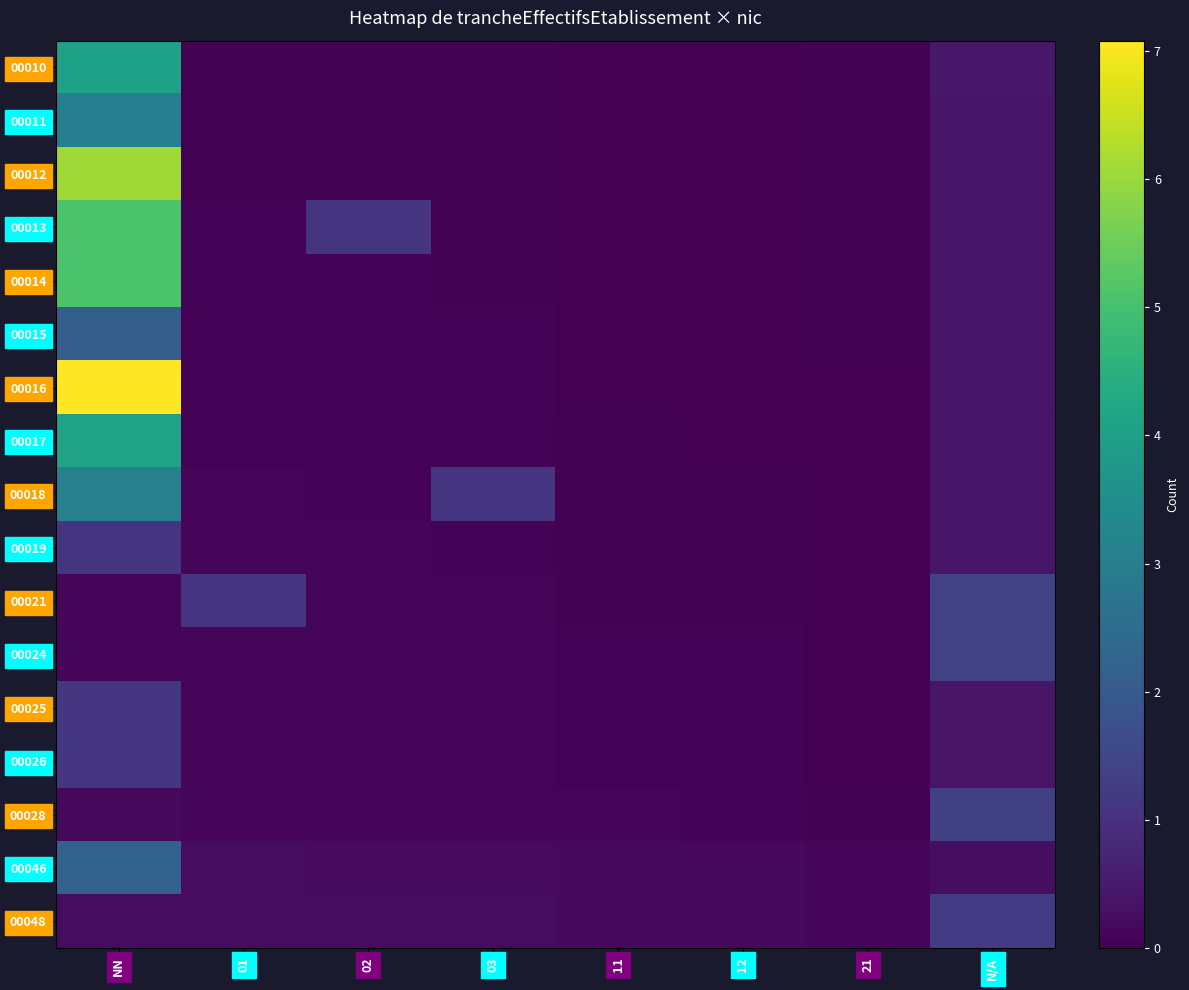

Where is 00046 nearest to the value 1?

N/A